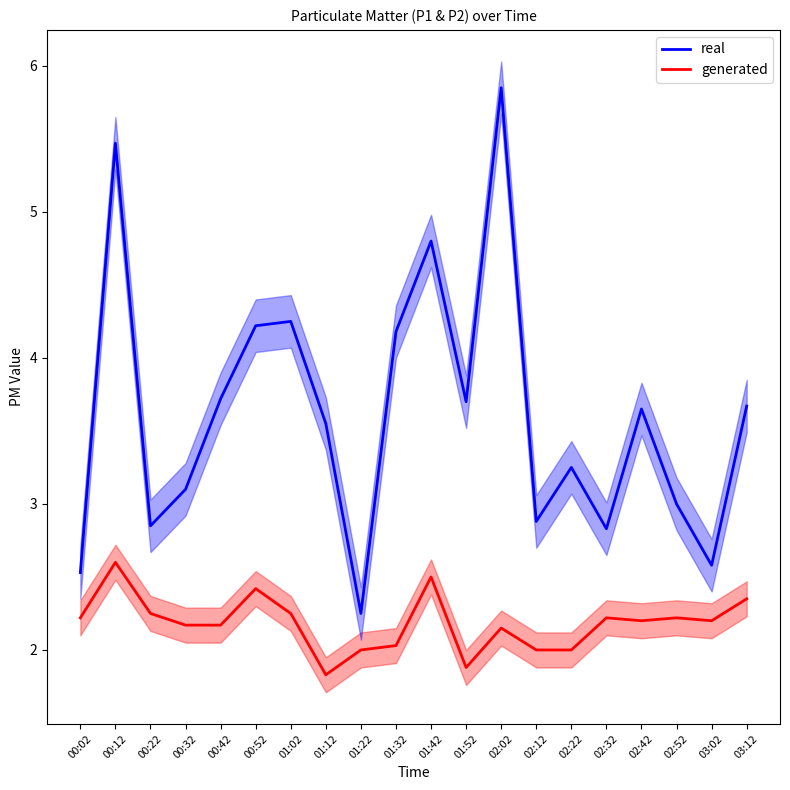

How many data points in generated are above 2?

15